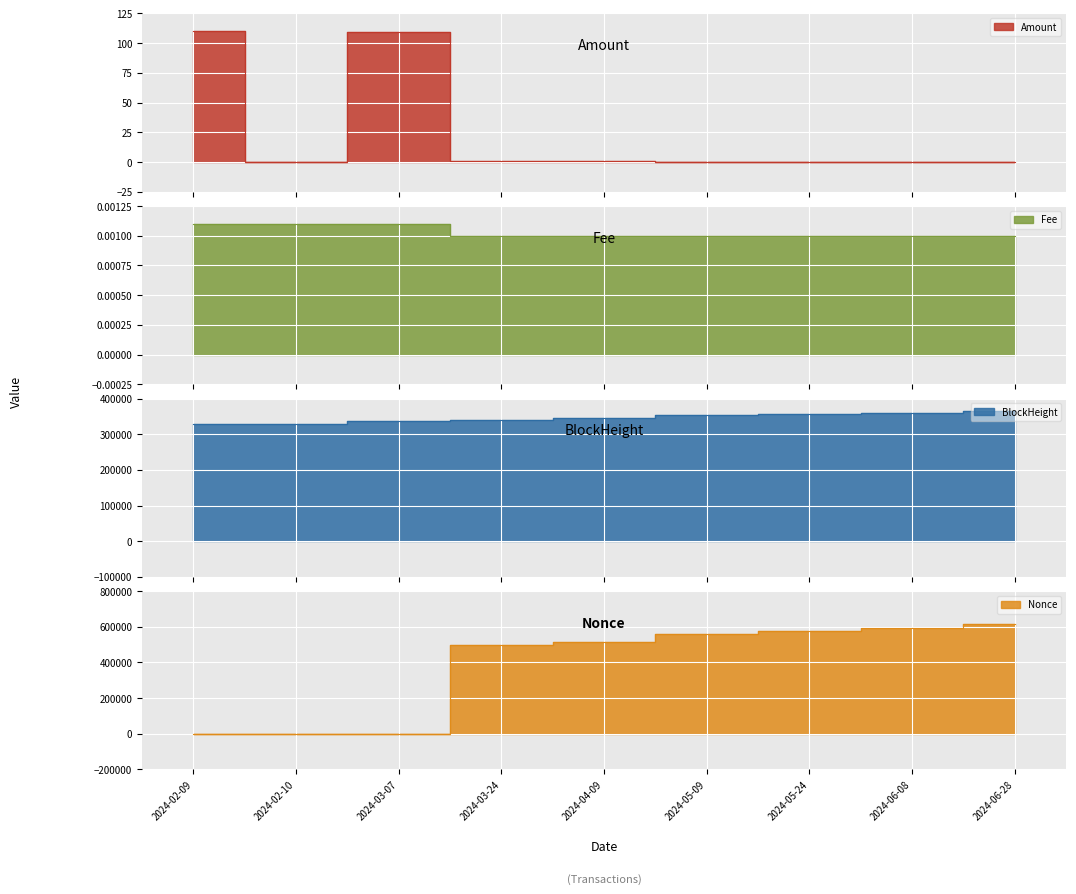

Does the chart display data point markers on the line(s)?

No